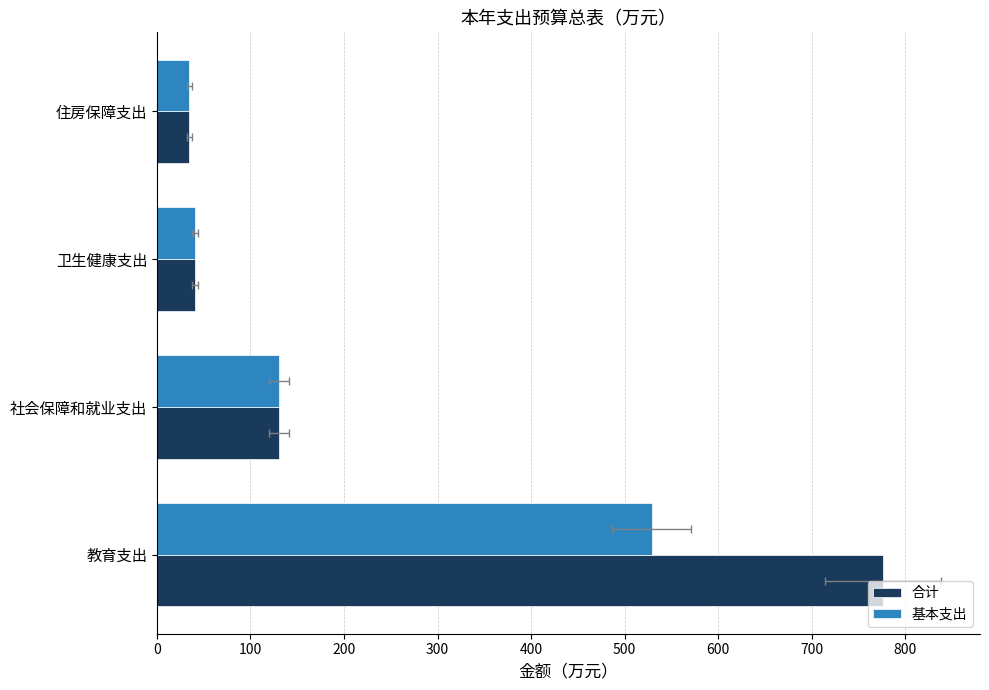

What is the value of the 合计 bar at the 1st from the left?

776.1